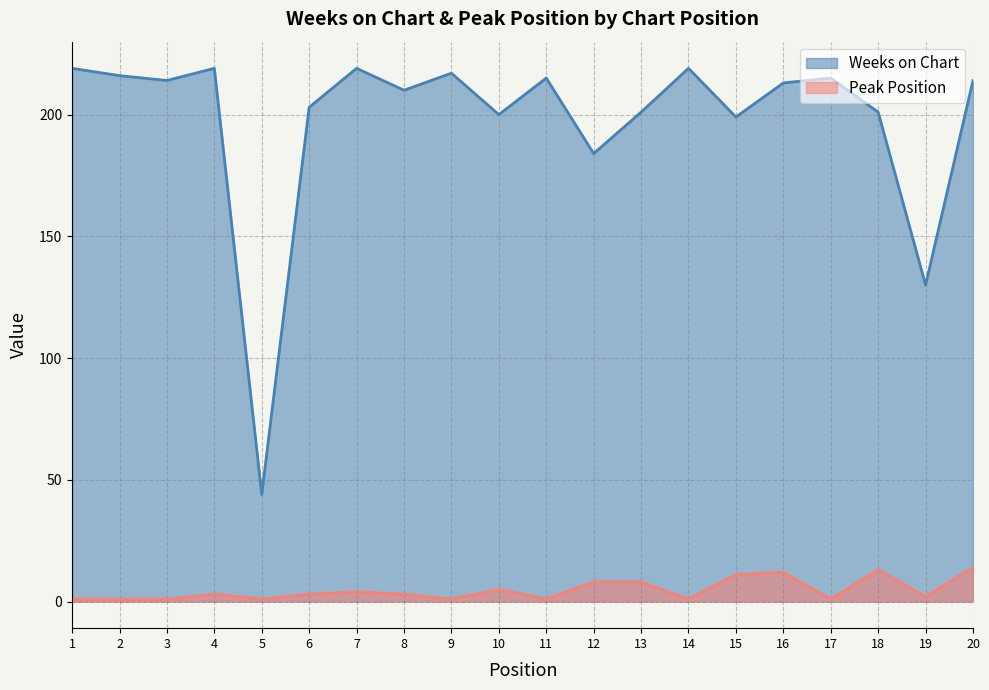

At 7, list the series in order from largest to smallest.

Weeks on Chart, Peak Position